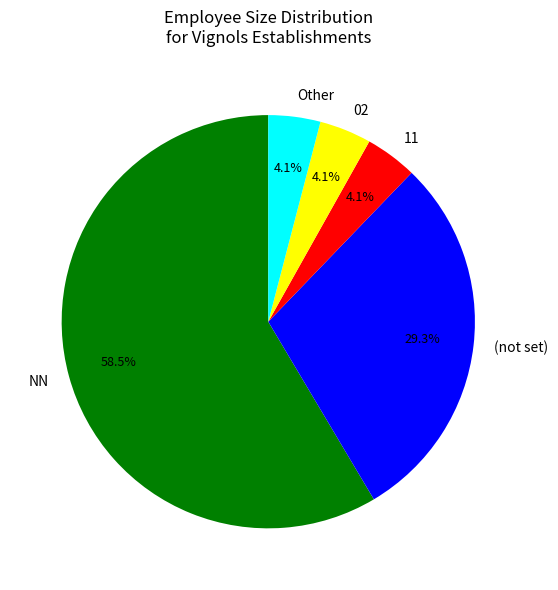

Which category has the biggest portion of the pie?

NN